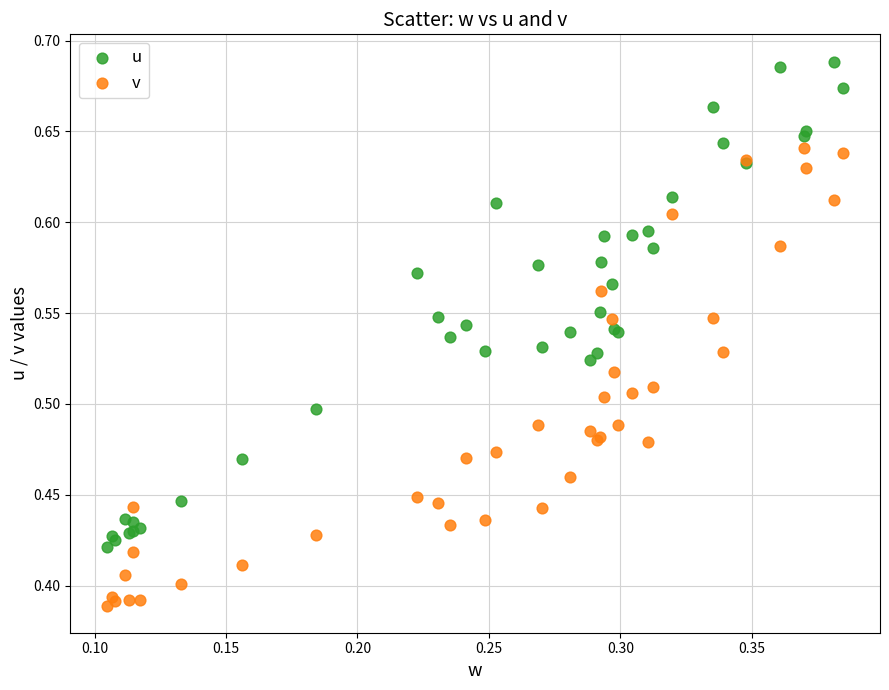

Which series reaches the maximum Y coordinate?

u